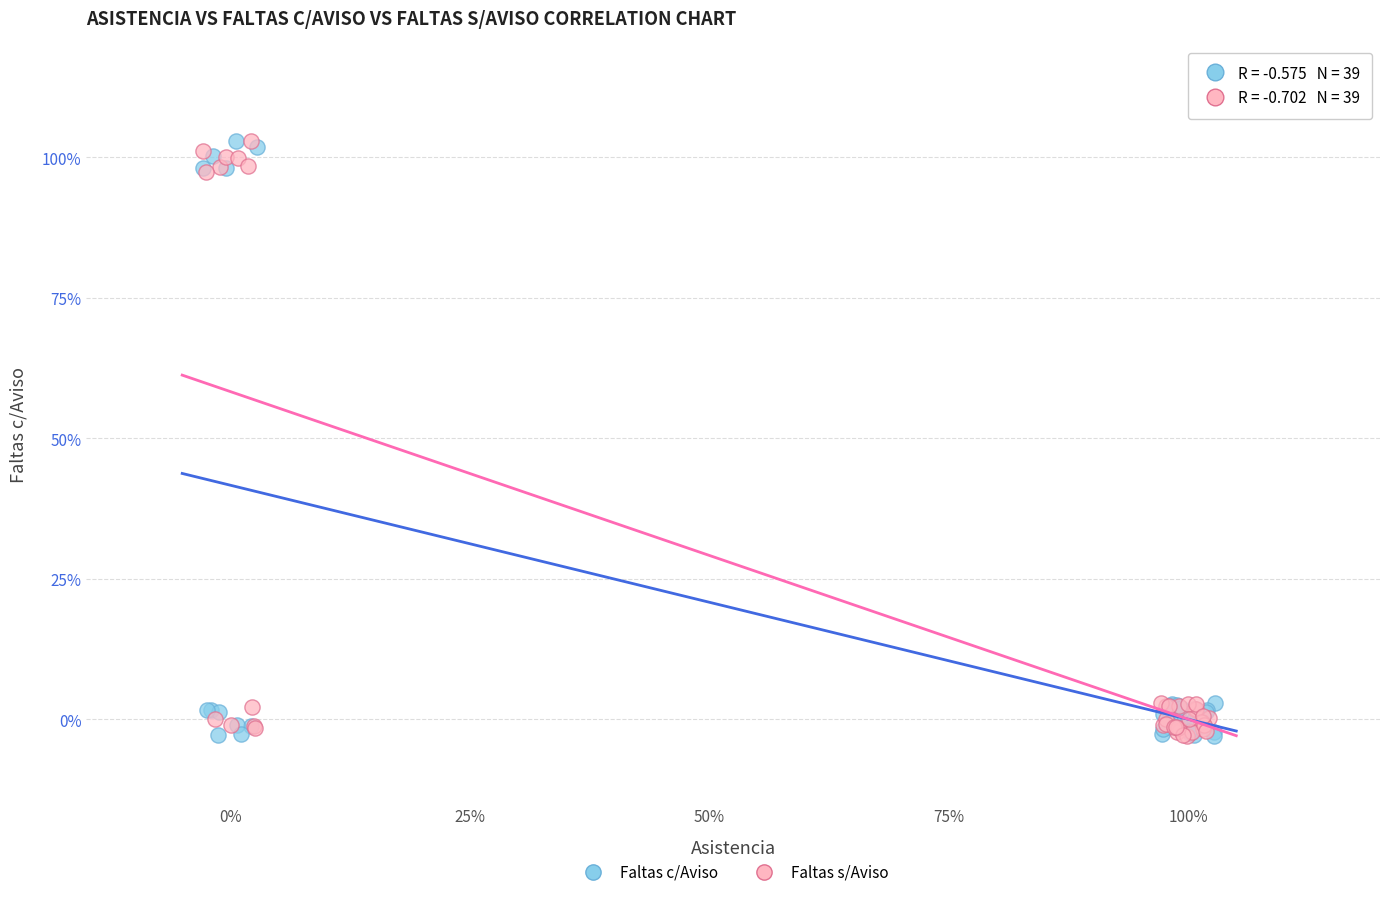

What are all the series names shown in the legend?

Faltas c/Aviso, Faltas s/Aviso